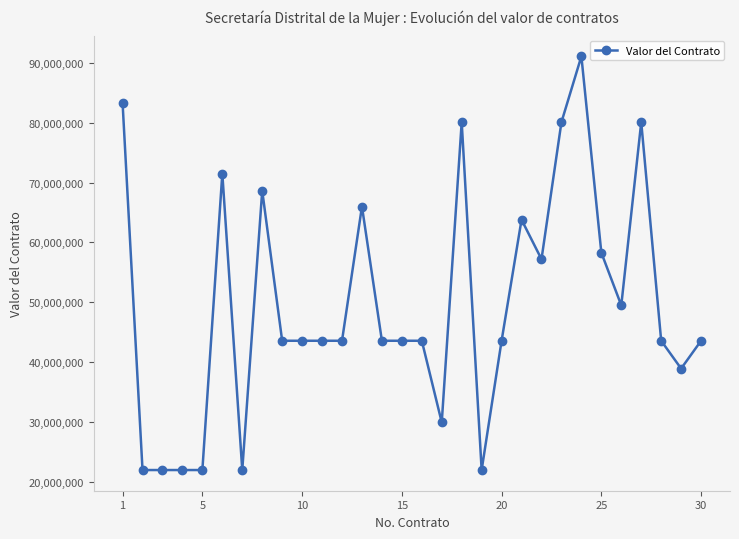

Reading left to right, what are all the values shown in this chart?

83281000	22000000	22000000	22000000	22000000	71500000	22000000	68640000	43585993	43585993	43585993	43585993	66000000	43585993	43585993	43585993	29952000	80080000	22000000	43585993	63800000	57200000	80080000	91080000	58300000	49500000	80080000	43585993	38940000	43585993